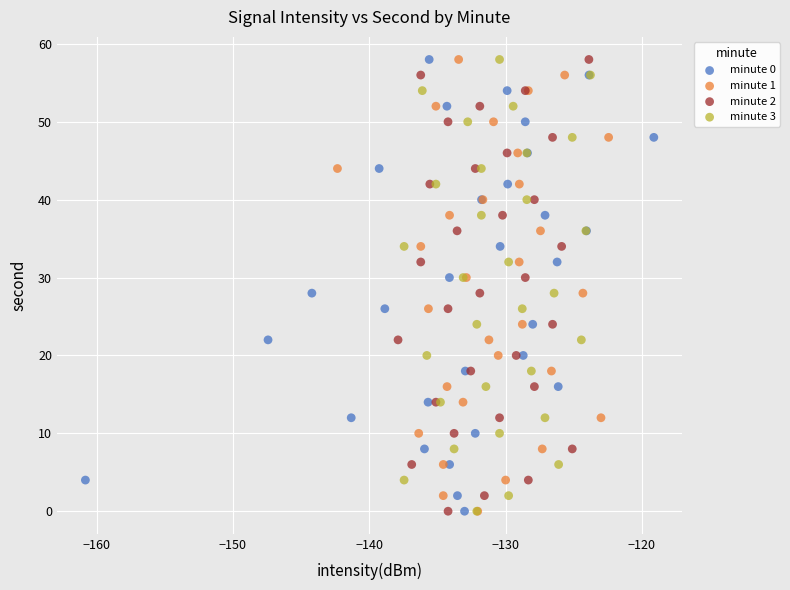

What are all the series names shown in the legend?

minute 0, minute 1, minute 2, minute 3